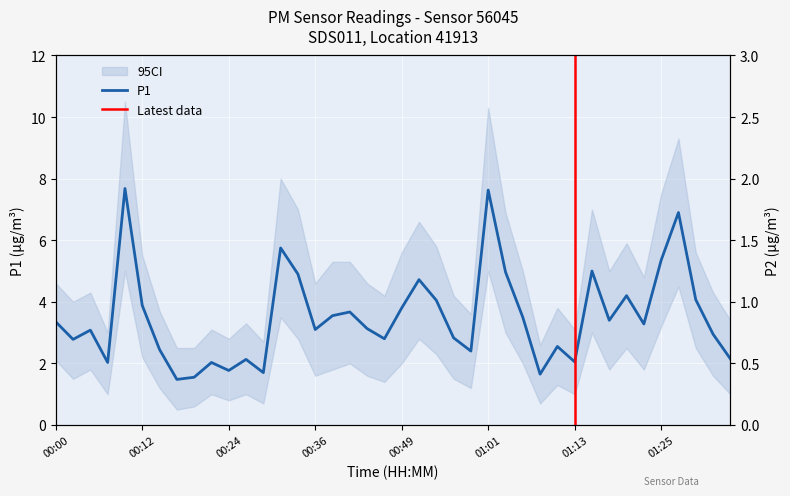

How many values in the P1 series exceed 3?

23